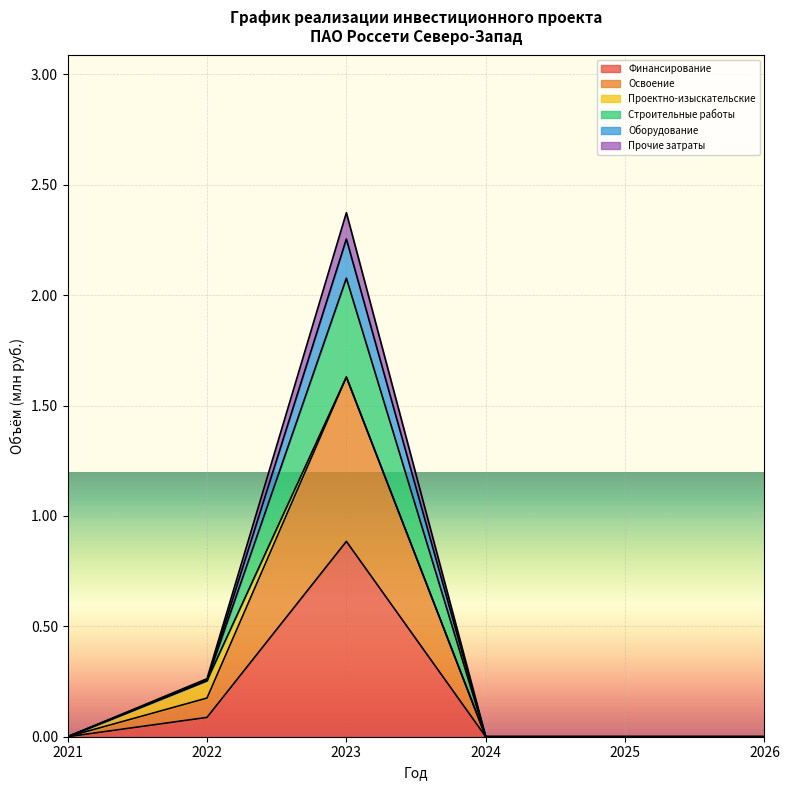

What is the maximum value shown in the chart?

2.4